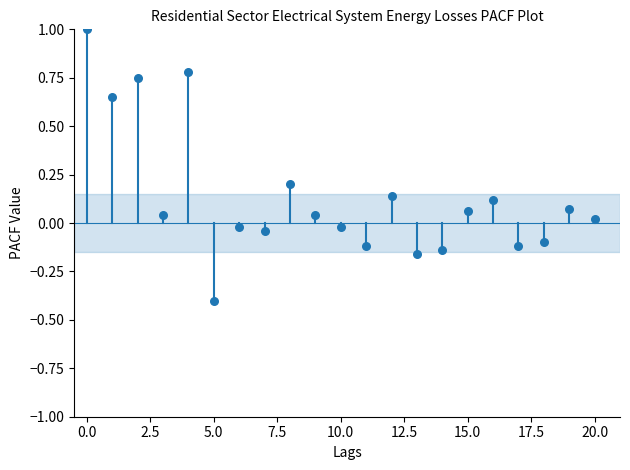

What is the range of Y values (max minus min)?

1.4